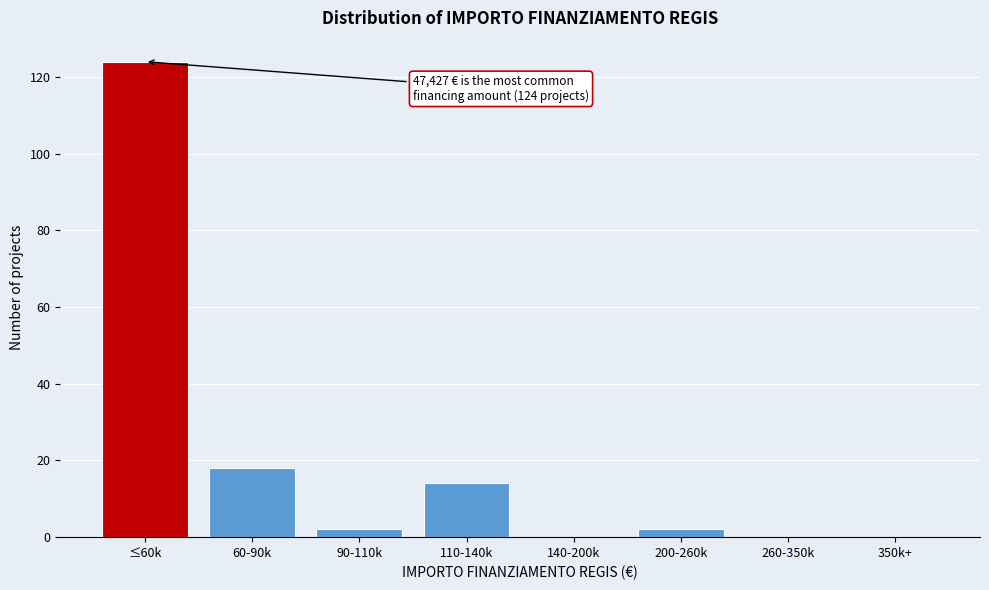

Reading left to right, extract all data points from this chart.

≤60k=124	60-90k=18	90-110k=2	110-140k=14	140-200k=0	200-260k=2	260-350k=0	350k+=0